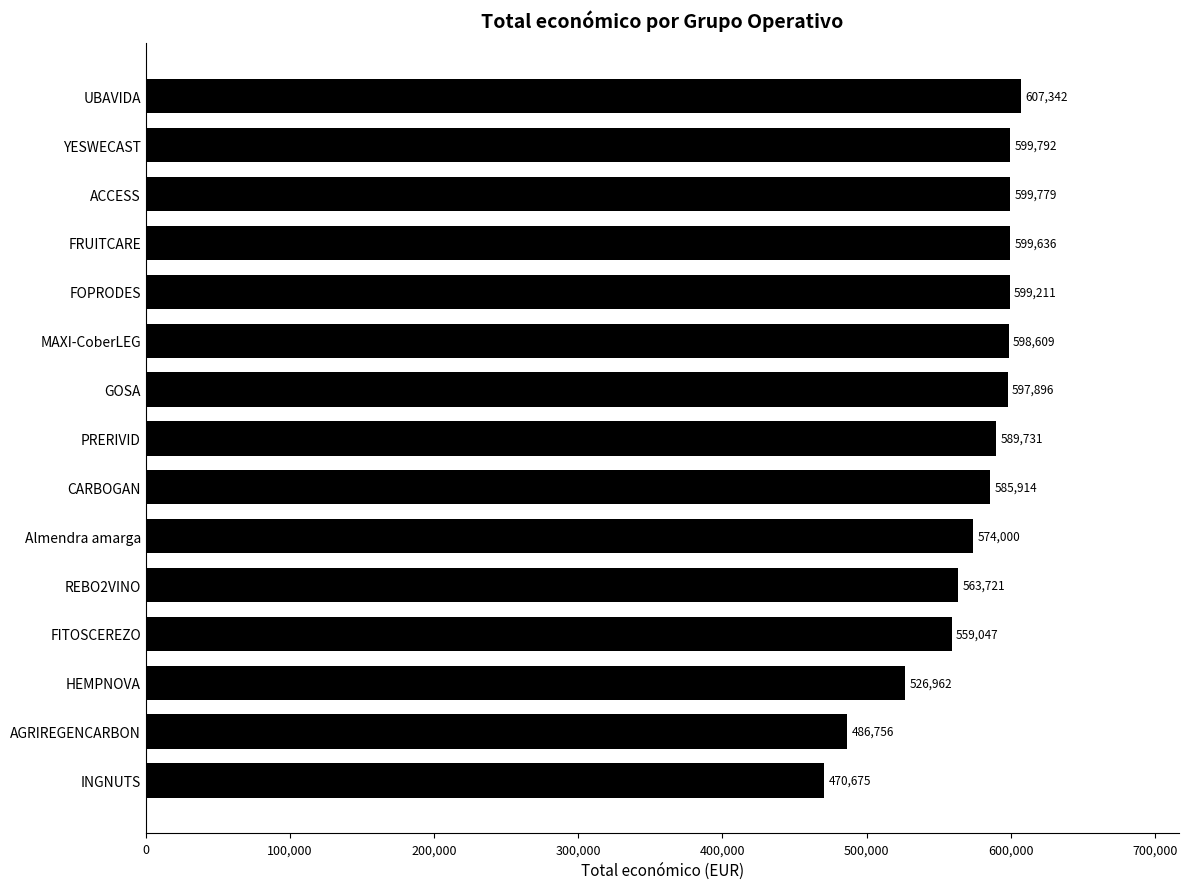

What is the maximum value shown in the chart?

607342